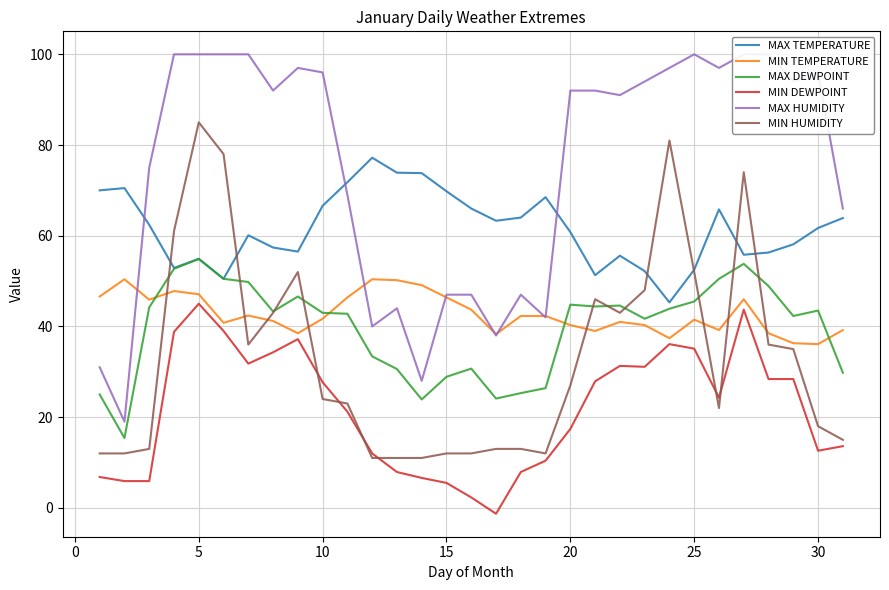

How many times do MAX HUMIDITY and MIN TEMPERATURE cross each other?

7